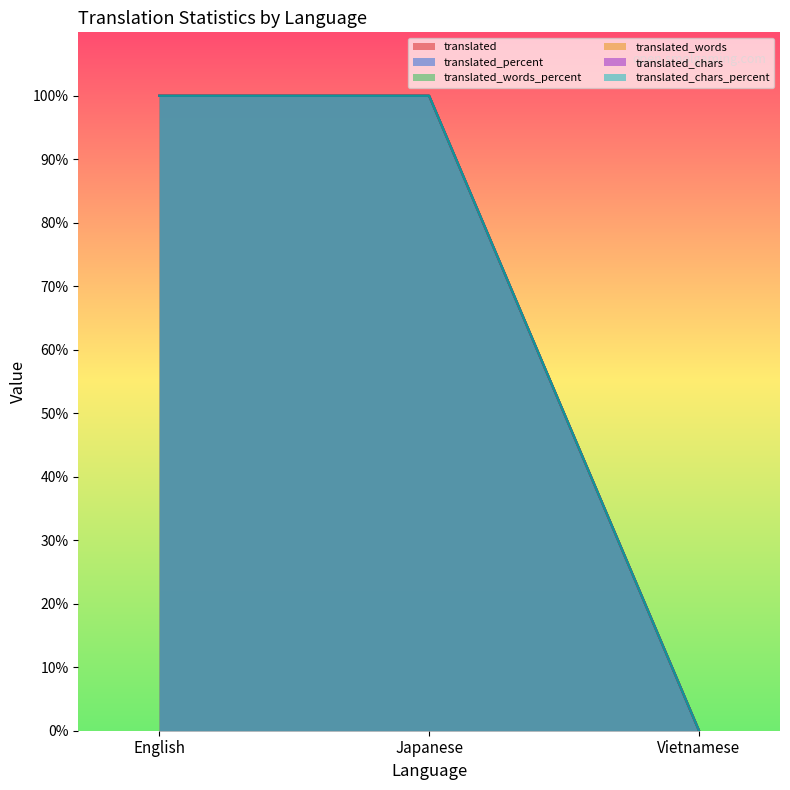

Which series has the widest spread of values?

translated